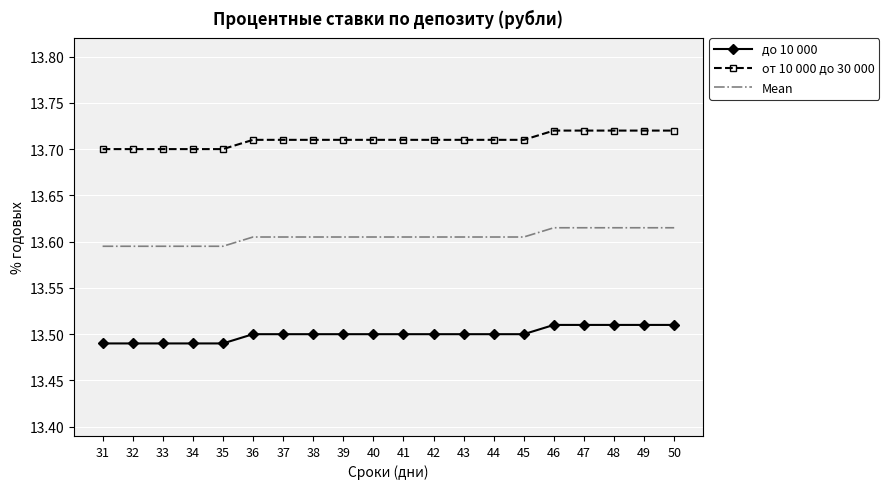

True or false: до 10 000 and Mean cross at least once.

False